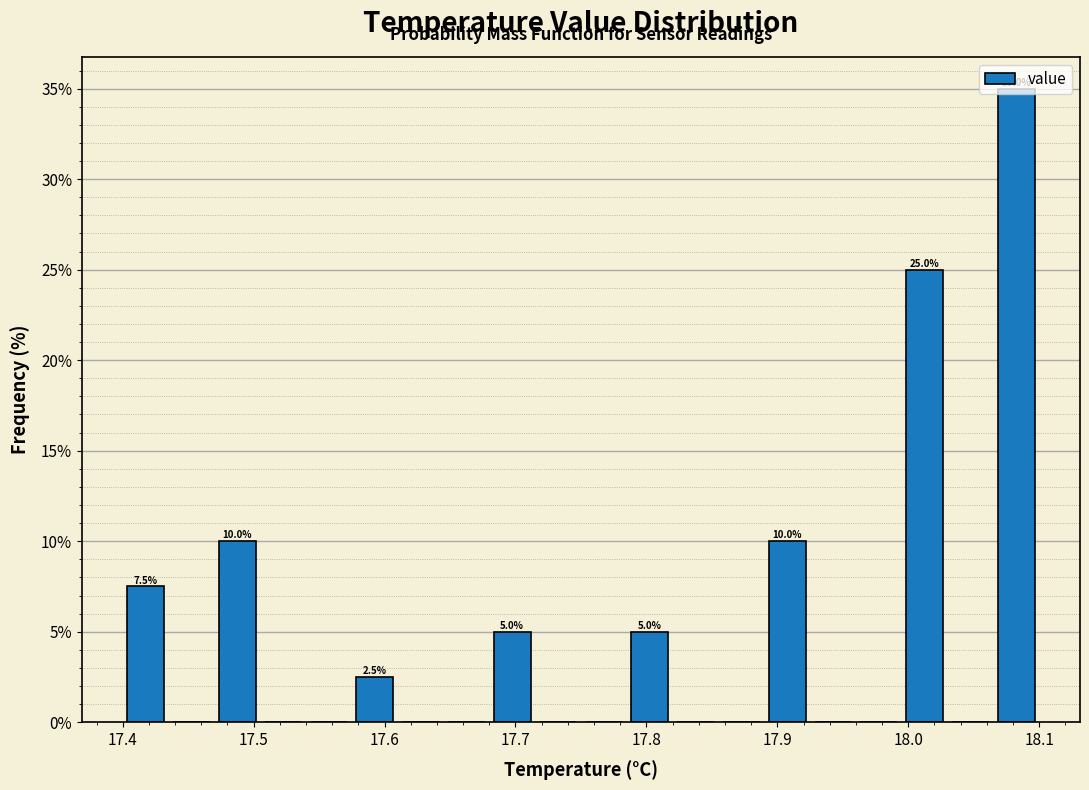

Read against the x-axis, roughly where is the centre of the tallest bar?

18.08